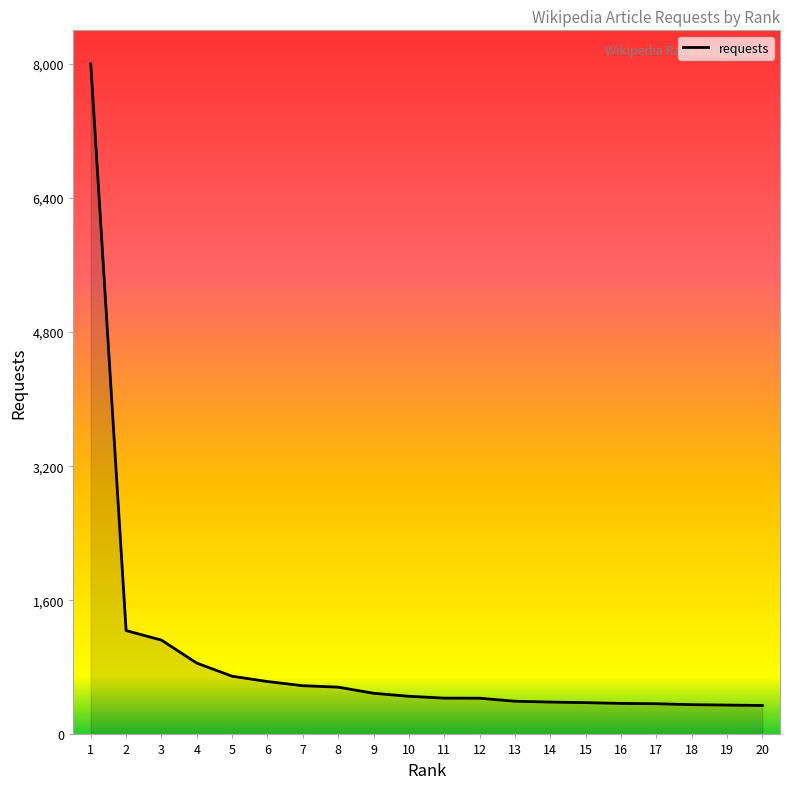

What is the average value?

922